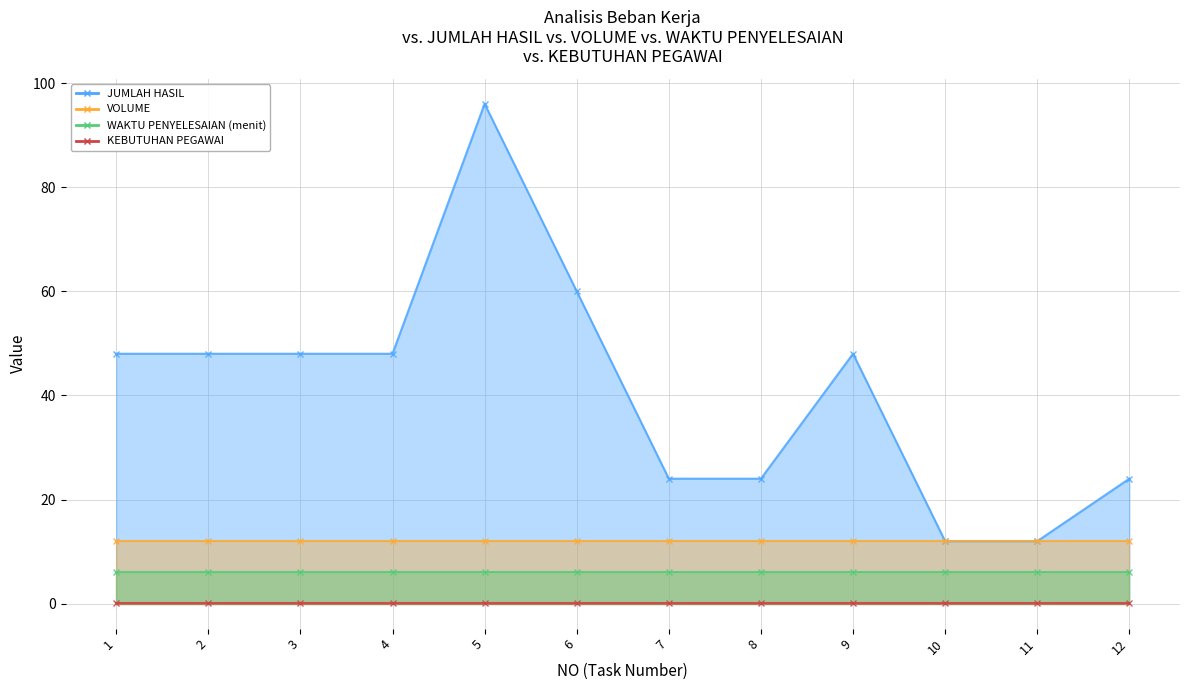

What value does the VOLUME series have at 3?

12.0